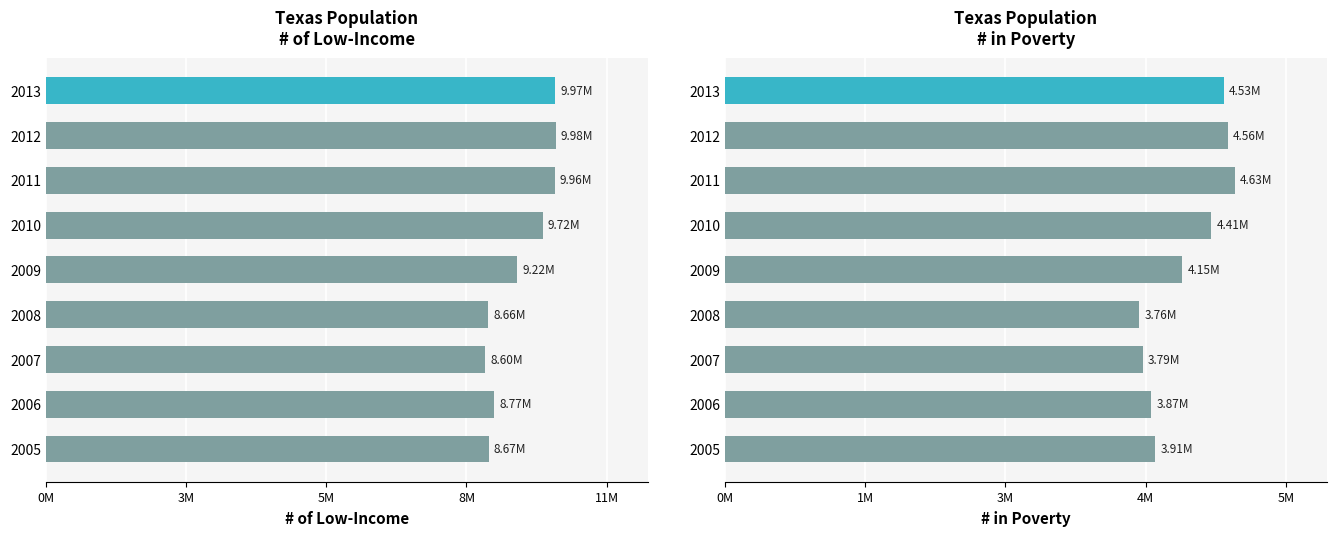

How many data points in # of Low-Income are above 9223644?

4